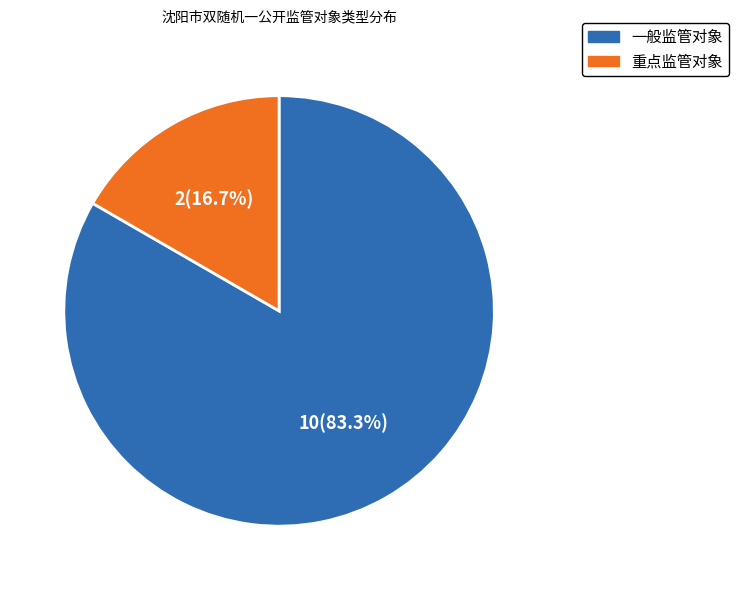

Which slice represents more than half of the pie?

一般监管对象